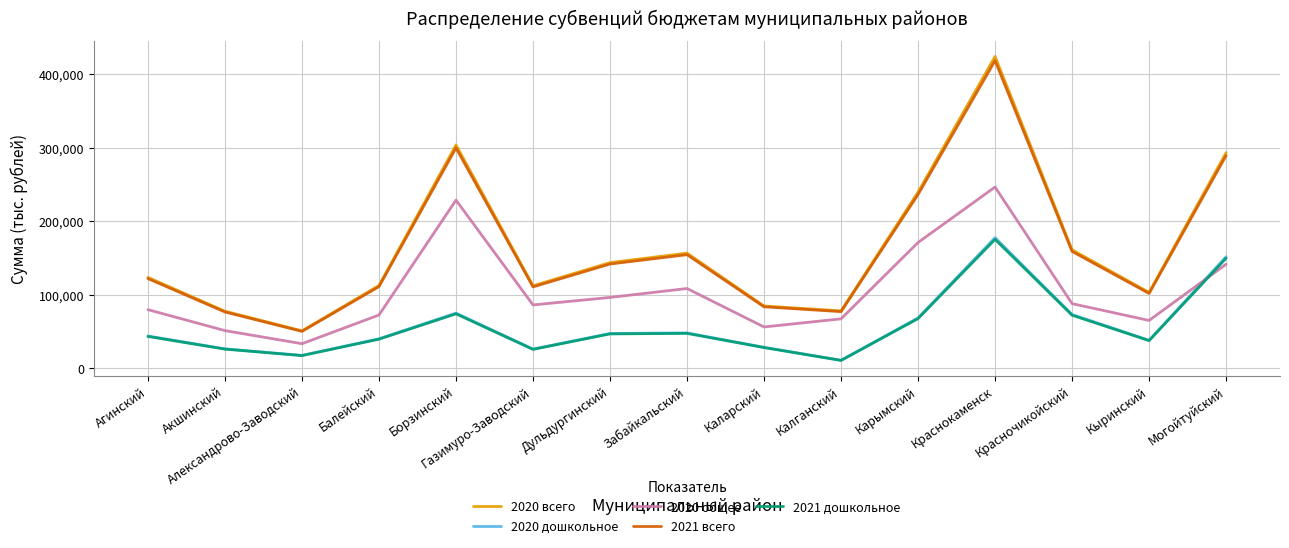

Where is 2021 всего nearest to the value 234415?

Карымский